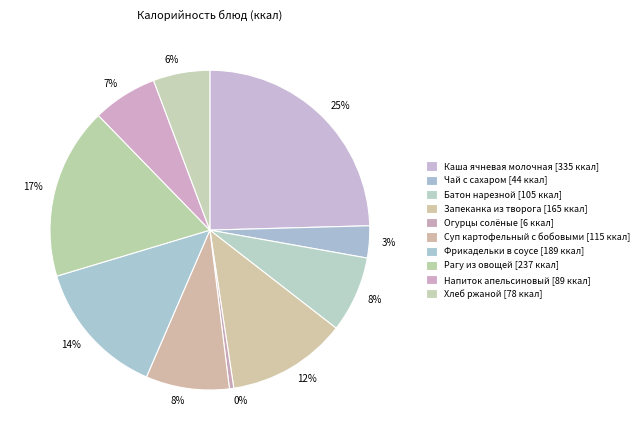

How much of the chart is everything except Хлеб ржаной?

94.3%